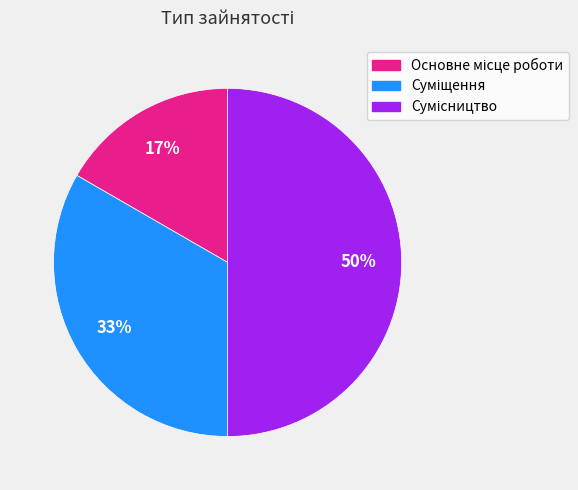

To the nearest percent, what is the difference between the largest and smallest slice percentages?

33%